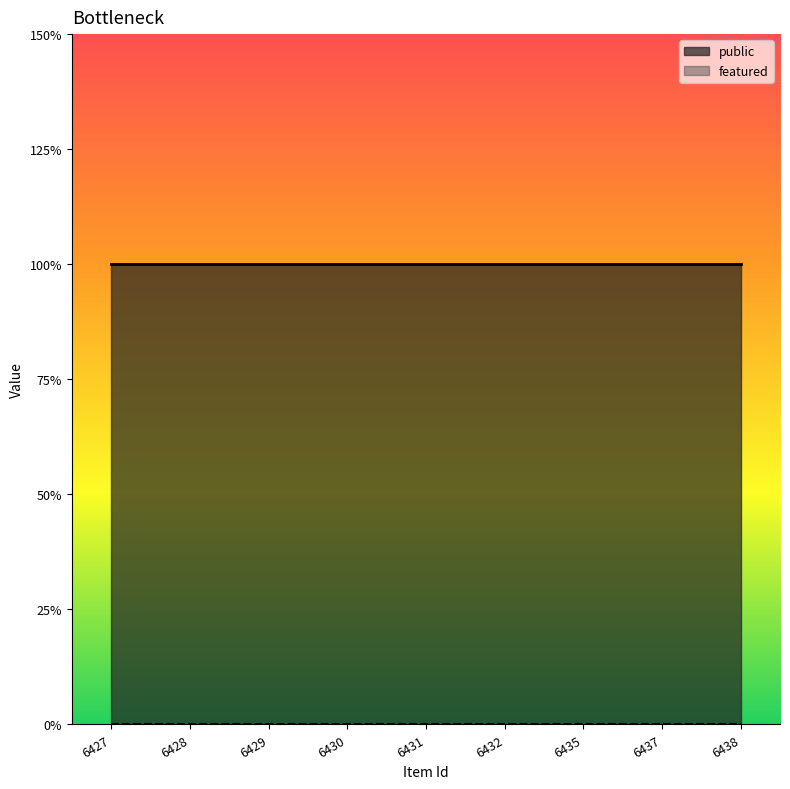

Which series changed the most between 6428 and 6432?

public